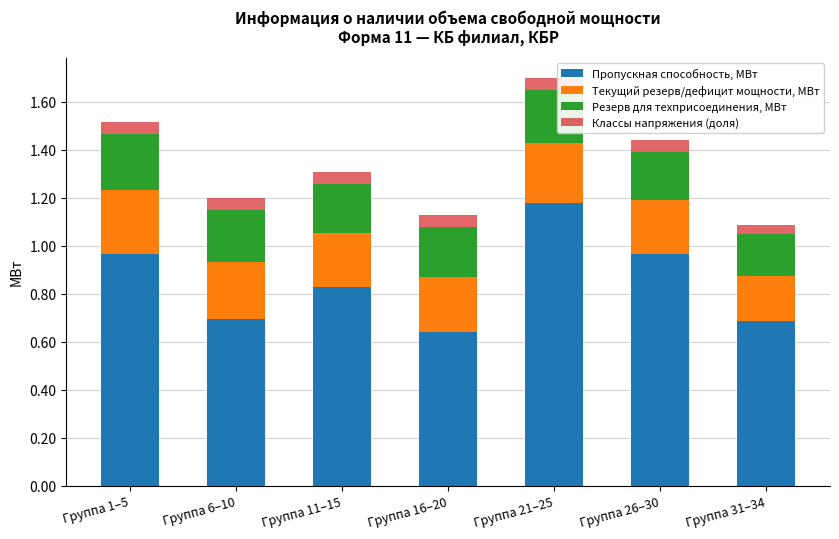

The value of Пропускная способность, МВт at Группа 6–10 is 0.1. True or false?

False